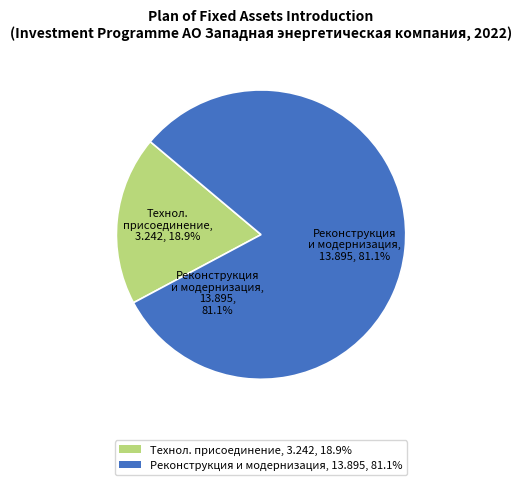

Is there a majority slice in this chart?

Yes